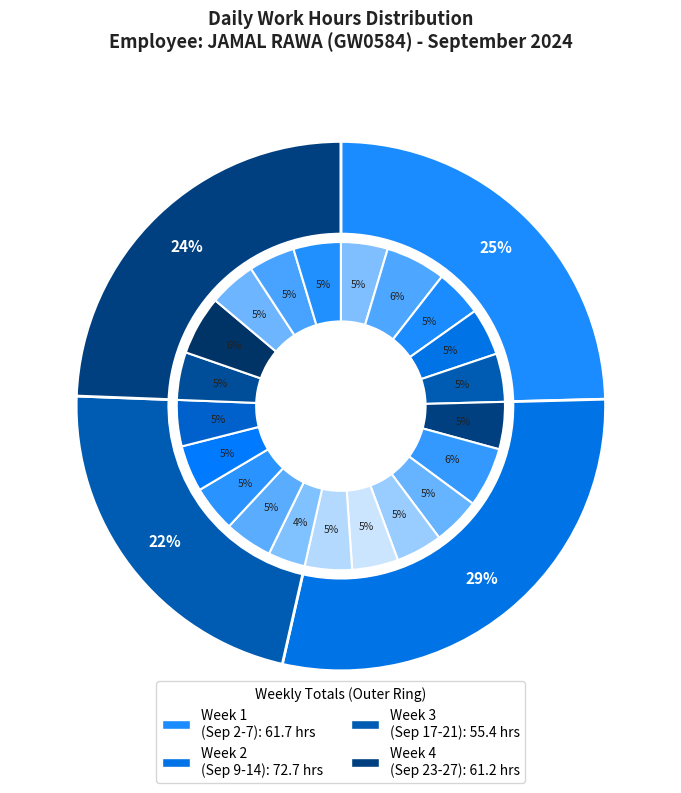

Rank the categories by value from lowest to highest.

4-Wed, 17-Tue, 13-Fri, 19-Thu, 21-Sat, 26-Thu, 12-Thu, 20-Fri, 2-Mon, 5-Thu, 25-Wed, 14-Sat, 9-Mon, 6-Fri, 11-Wed, 27-Fri, 23-Mon, 18-Wed, 7-Sat, 24-Tue, 10-Tue, 3-Tue